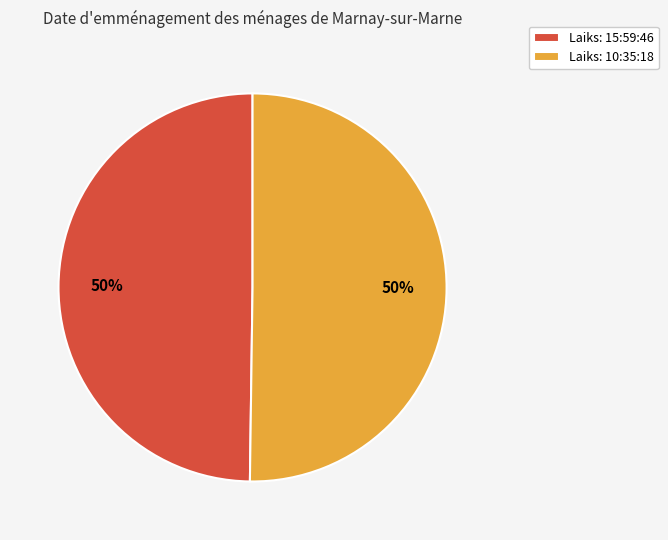

Combined, do Laiks: 10:35:18 and Laiks: 15:59:46 account for over 50%?

Yes